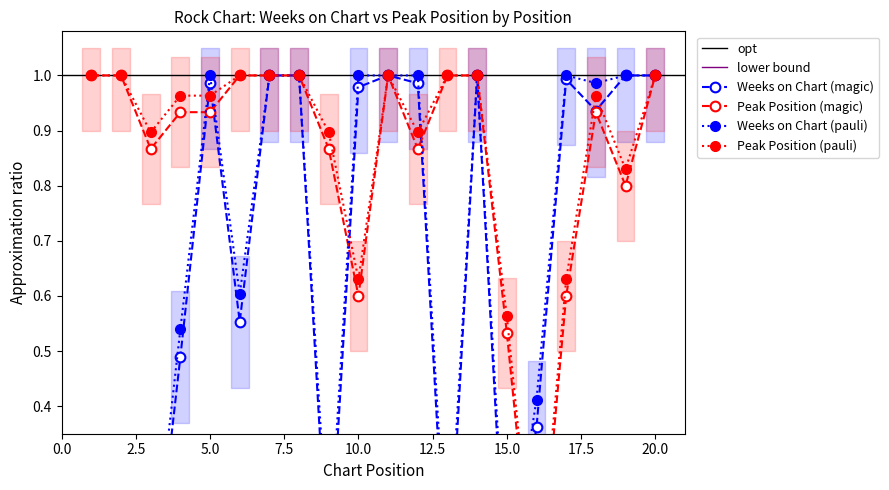

Rank the series by their average value, from lowest to highest.

Weeks on Chart, Peak Position